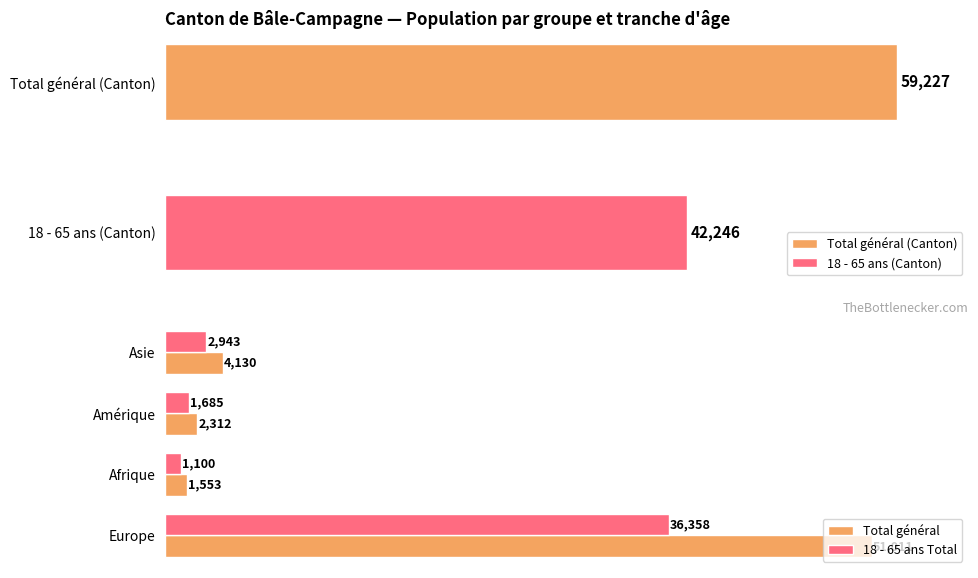

What is the lowest value of the 18 - 65 ans Total series?

1100